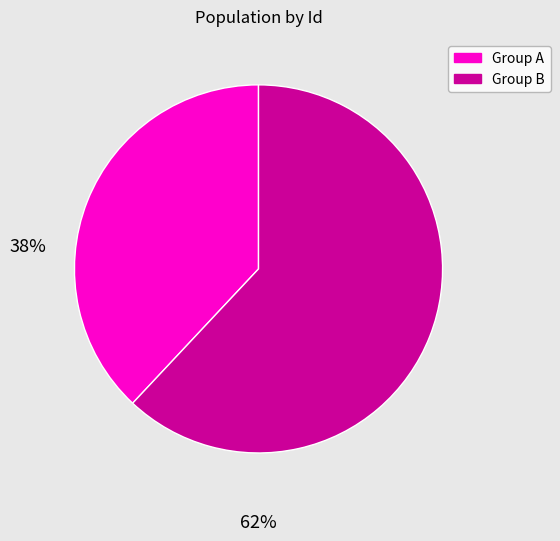

Is there a majority slice in this chart?

Yes